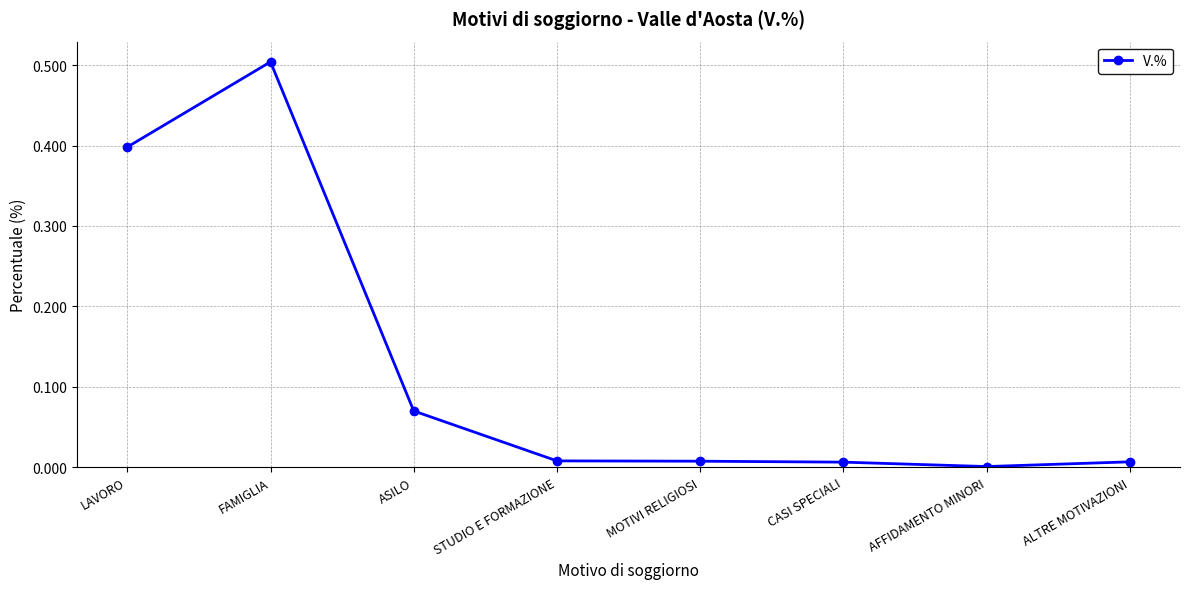

How many lines are shown in the chart?

1